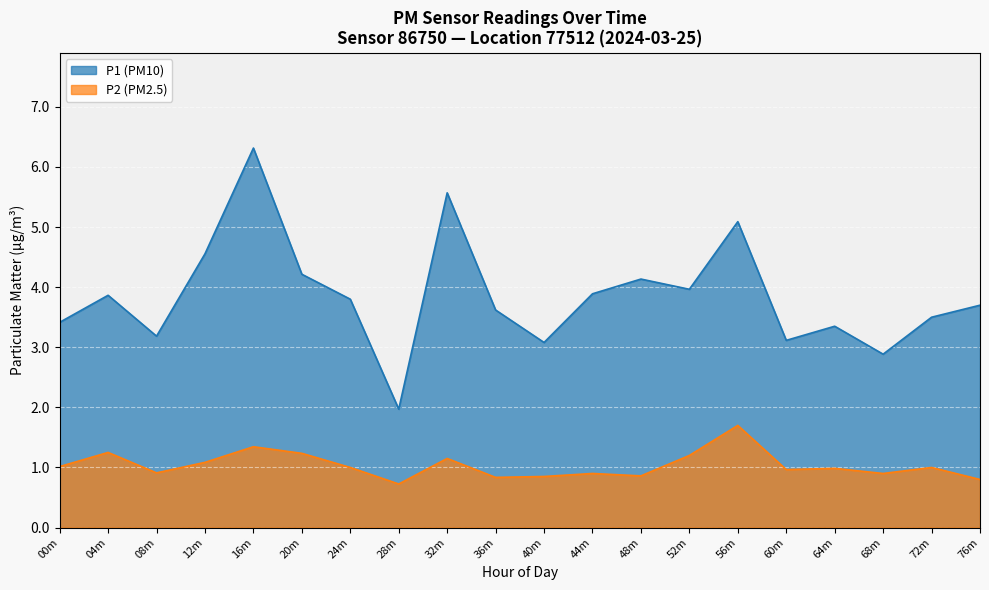

What position from the left is 52m?

14